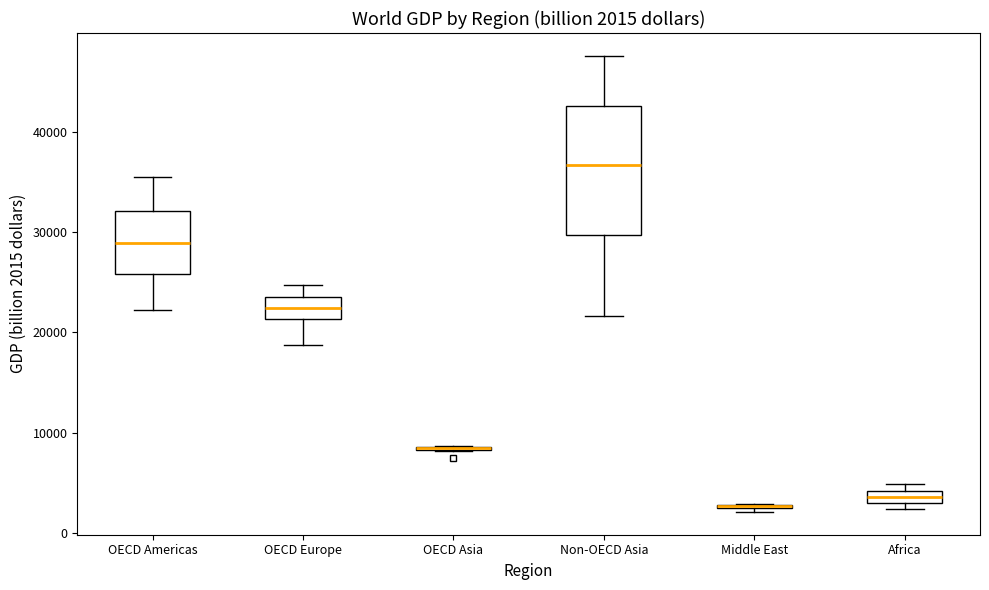

Which box is the tallest, from its lower edge to its upper edge?

Non-OECD Asia